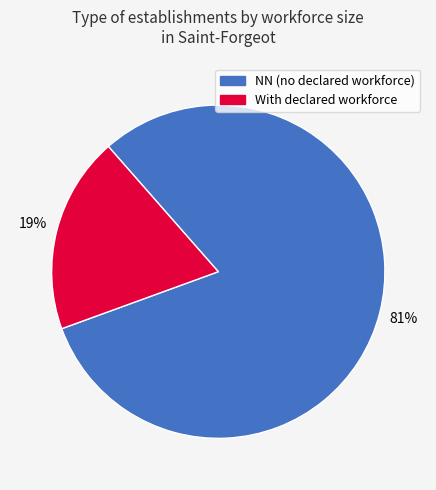

Is there any slice that represents more than half of the pie?

Yes